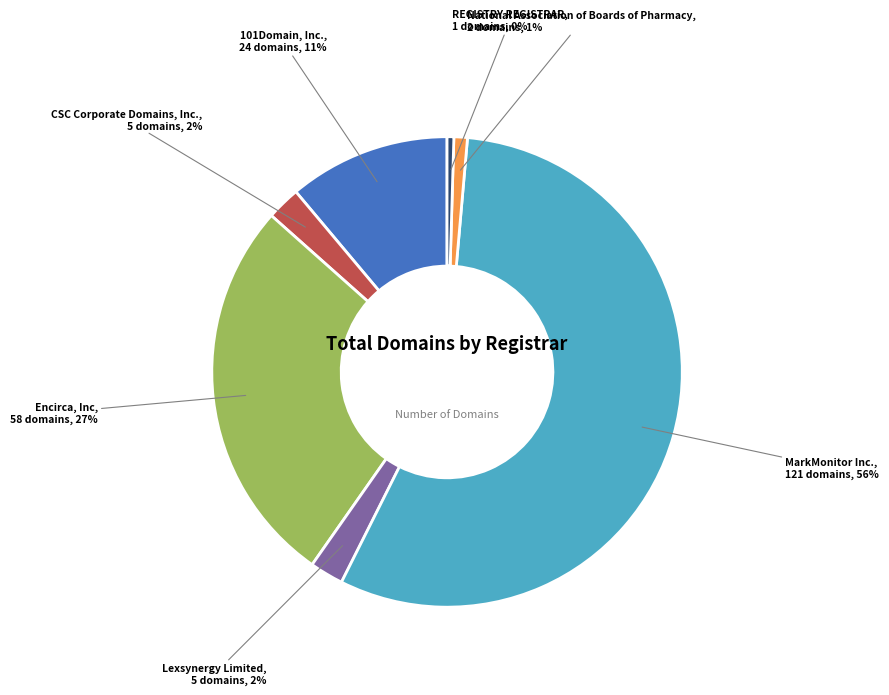

What is the ratio of the value at 101Domain, Inc. to the value at REGISTRY REGISTRAR?

24.0